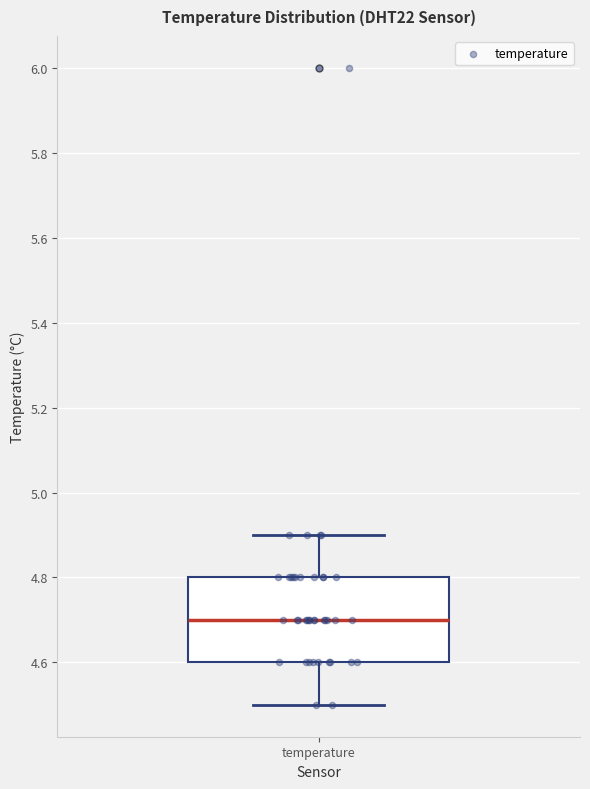

Transcribe this box plot: give where the median line is, the range the box spans, and where the two whiskers end, as read against the y-axis. The values are not printed on the chart, so give them approximately, as read against the axis.

median 4.7, box 4.6 to 4.8, whiskers 4.5 to 4.9